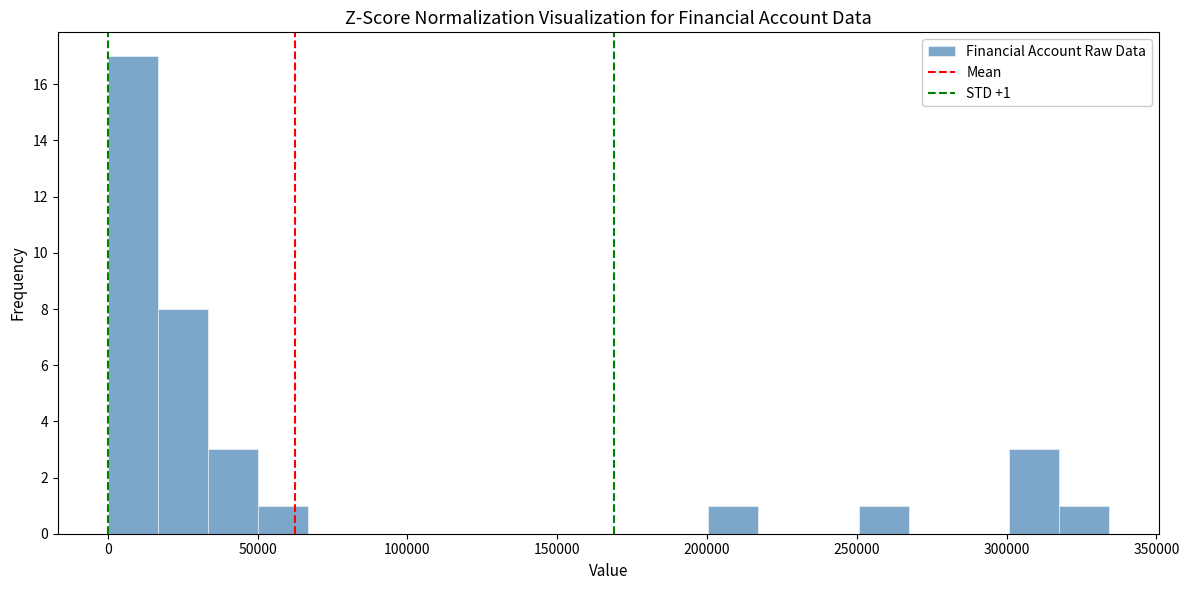

Read against the x-axis, roughly where is the centre of the tallest bar?

10000